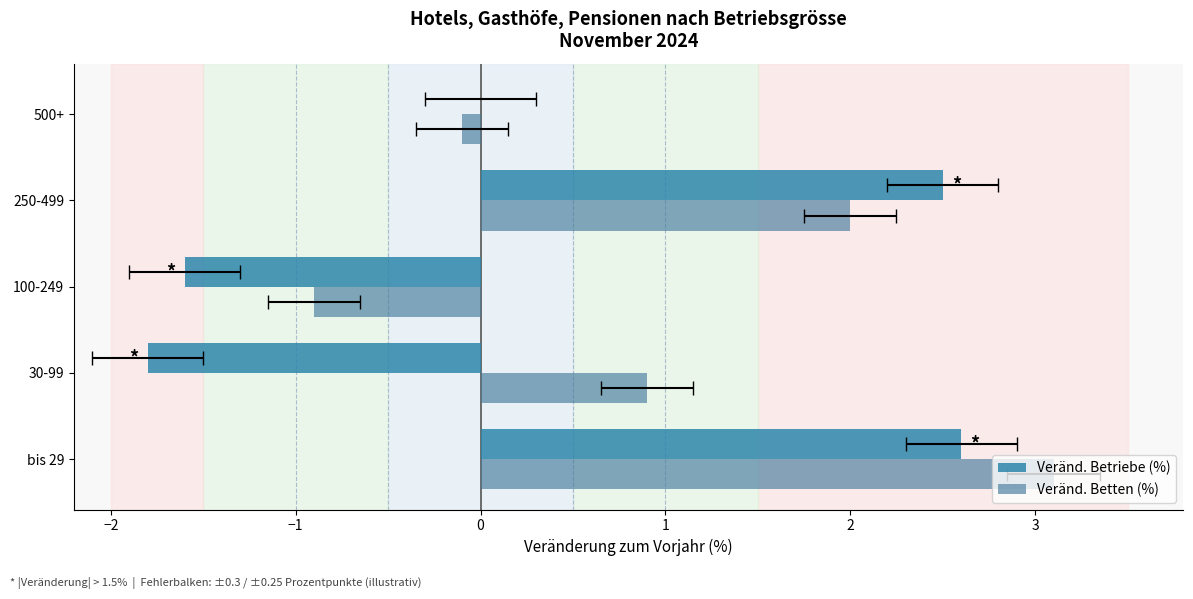

Are the bars grouped side by side (vs. stacked)?

Yes